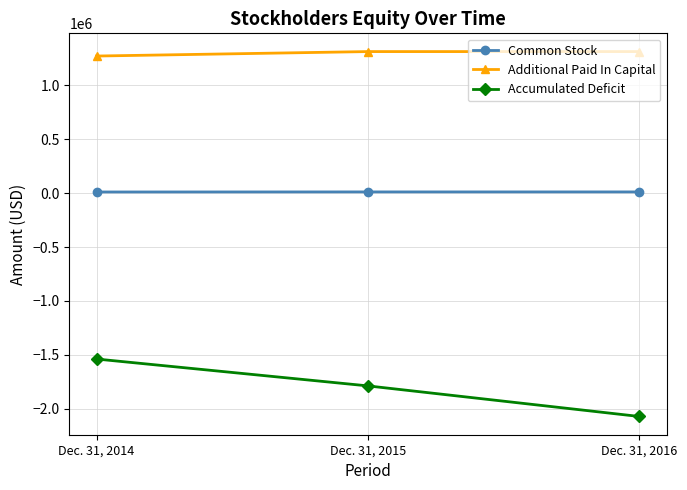

What is the value of the Accumulated Deficit point at the 3rd from the left?

-2072218